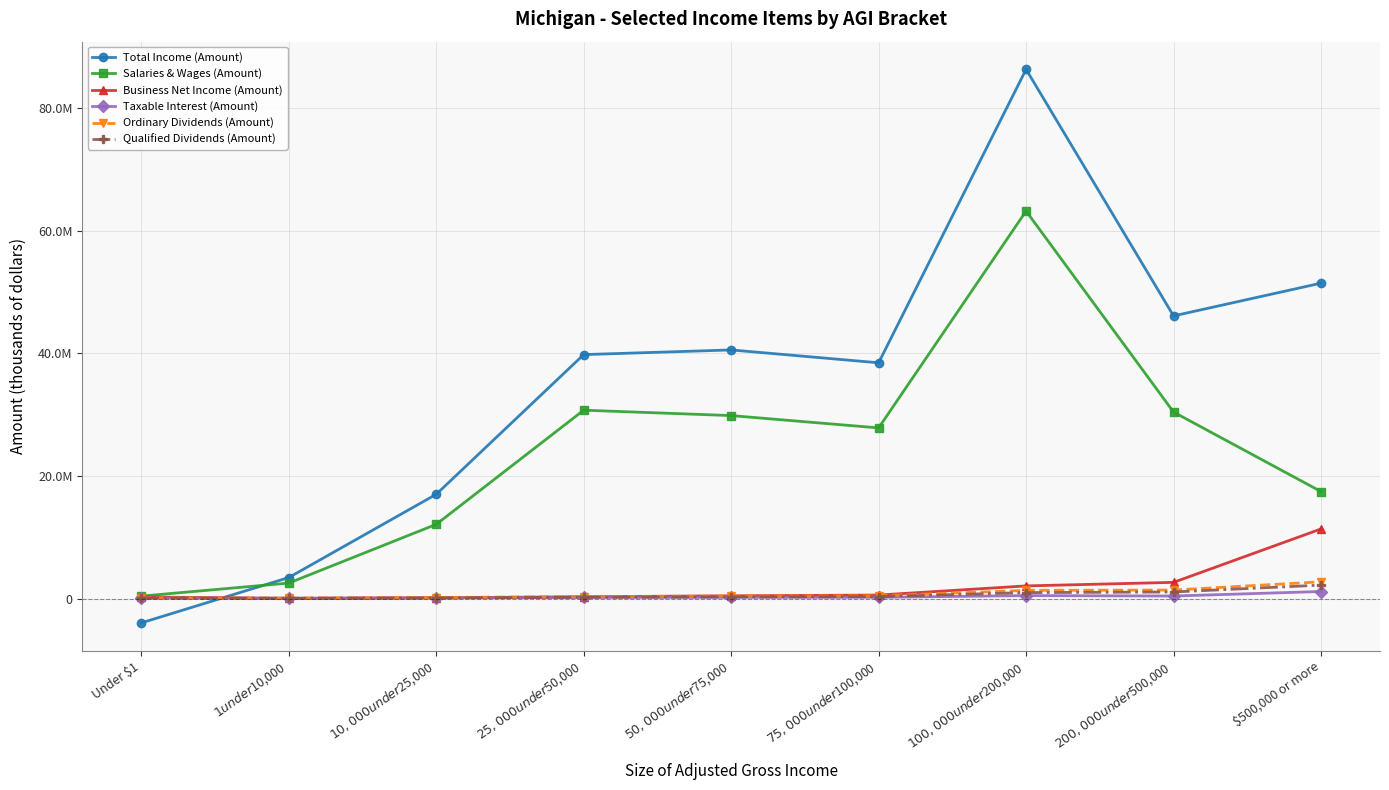

Is this an area chart (filled region under the line)?

No